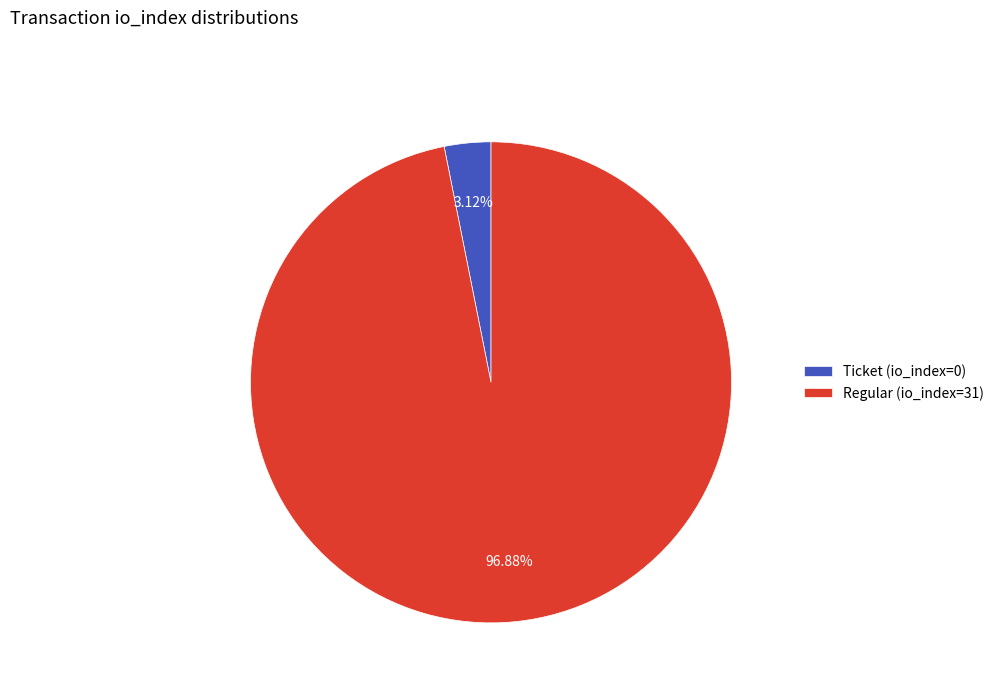

Is the sum of Regular (io_index=31) and Ticket (io_index=0) greater than half?

Yes